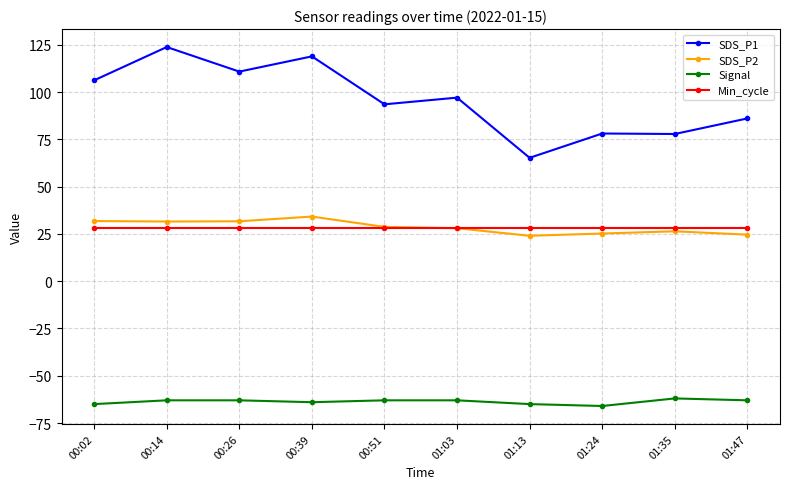

At which label does SDS_P1 first exceed 97?

00:02